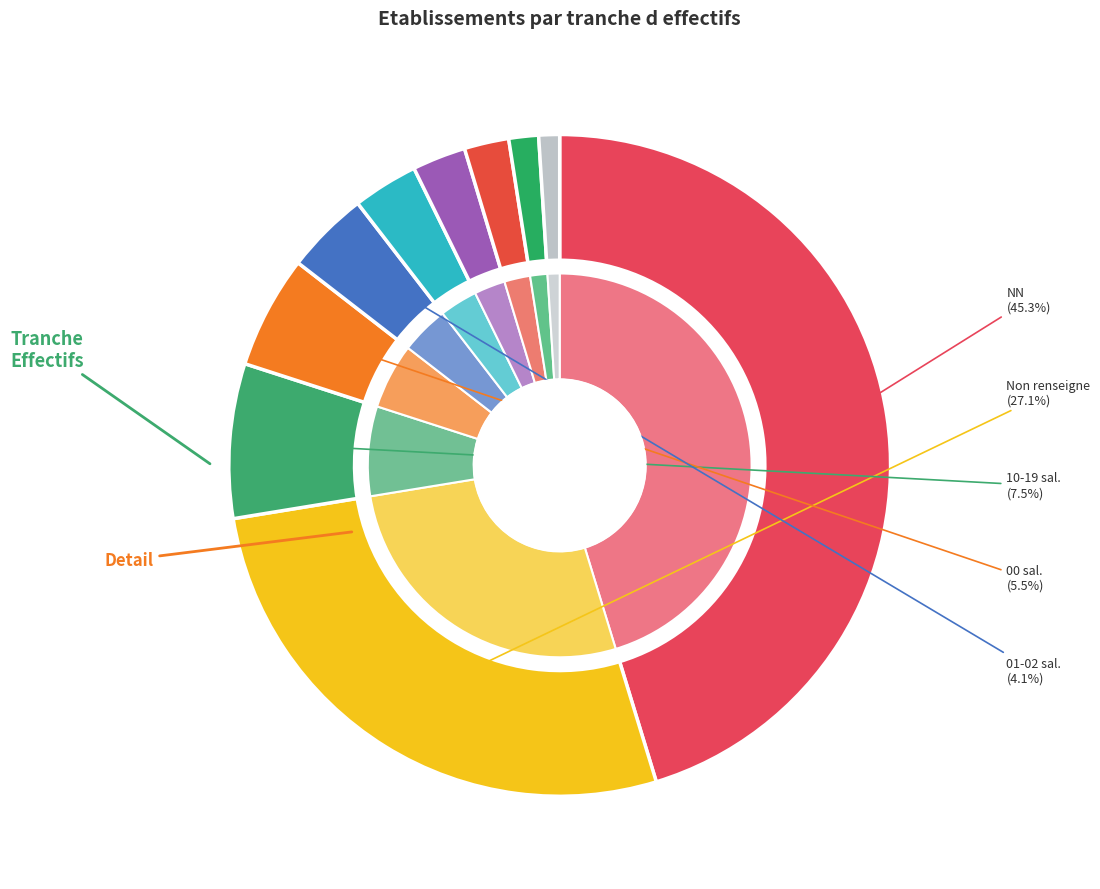

To the nearest percent, what portion does 03 represent?

3%